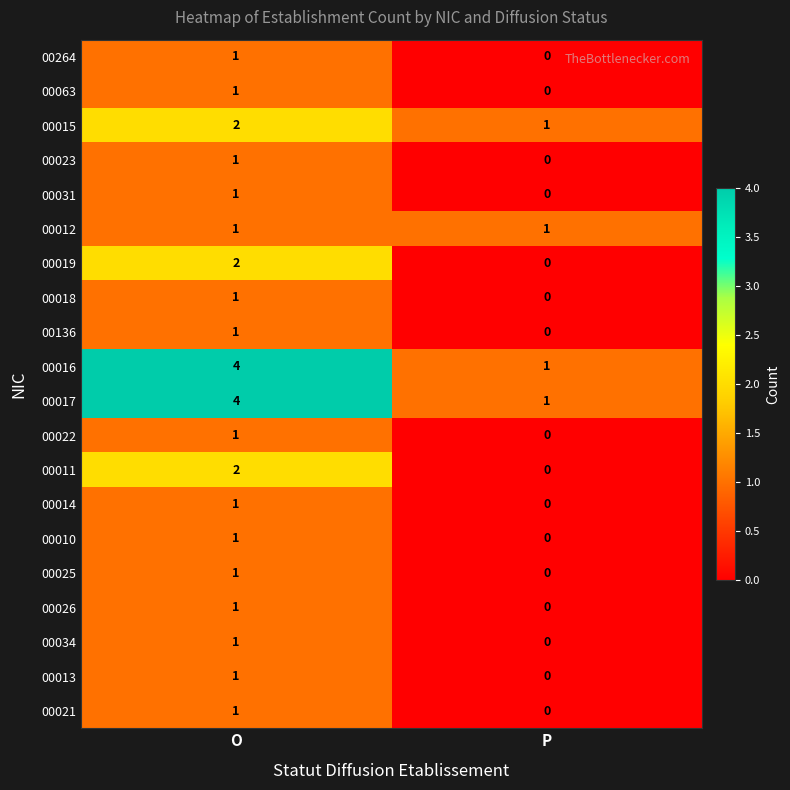

How many data points does each series have?

2